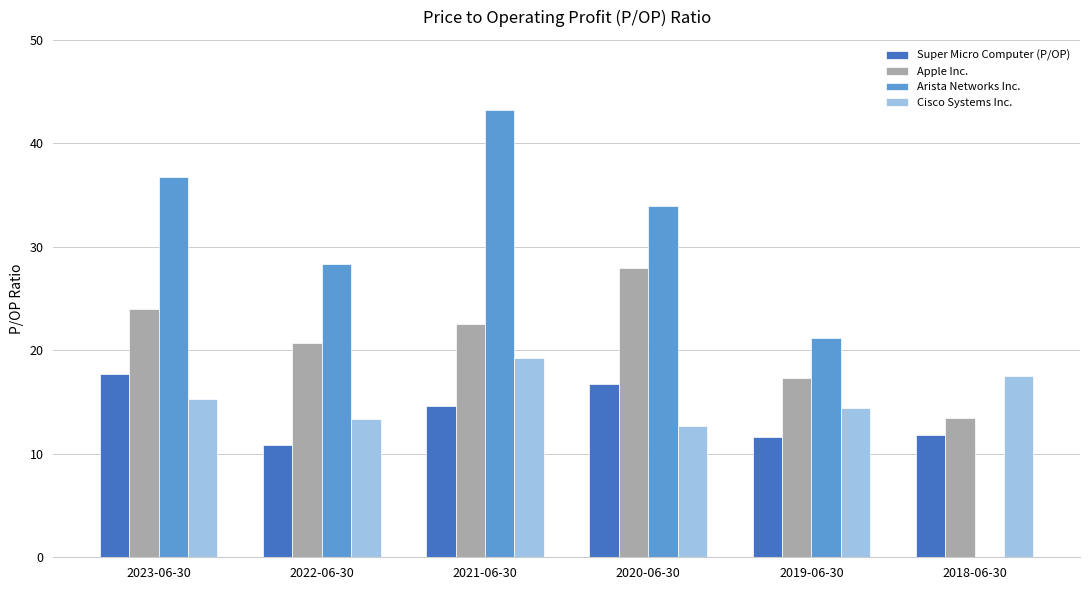

At which category does the chart reach its peak across all series?

2021-06-30